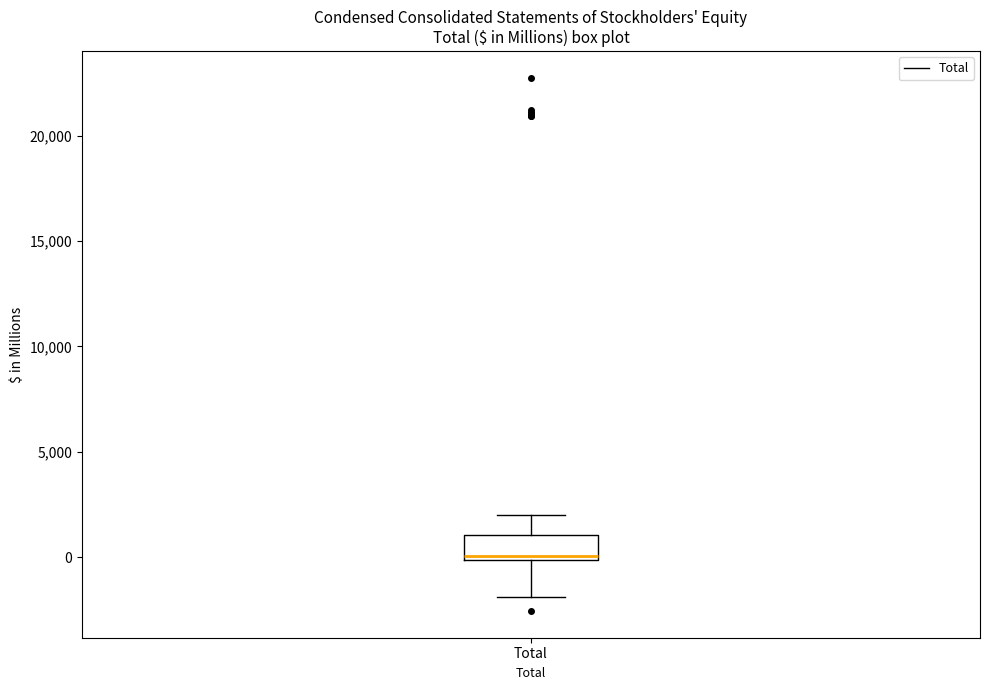

Transcribe this box plot: give where the median line is, the range the box spans, and where the two whiskers end, as read against the y-axis. The values are not printed on the chart, so give them approximately, as read against the axis.

median 0 (just above the box's lower edge), box 0 to 1000, whiskers -2000 to 2000